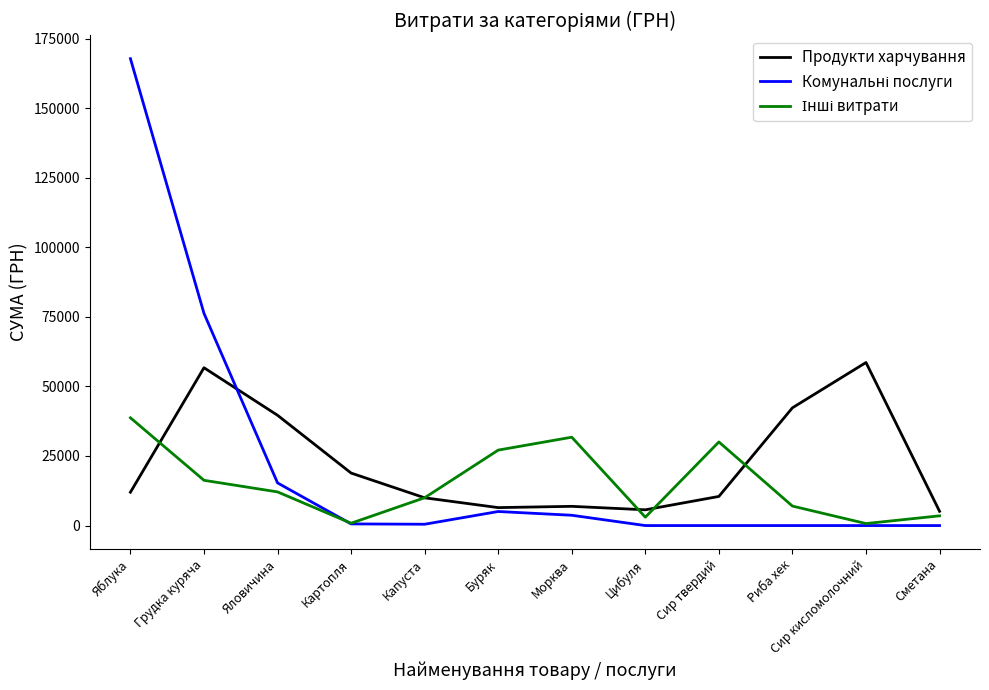

What value does the Продукти харчування series have at Сир твердий?

10467.8